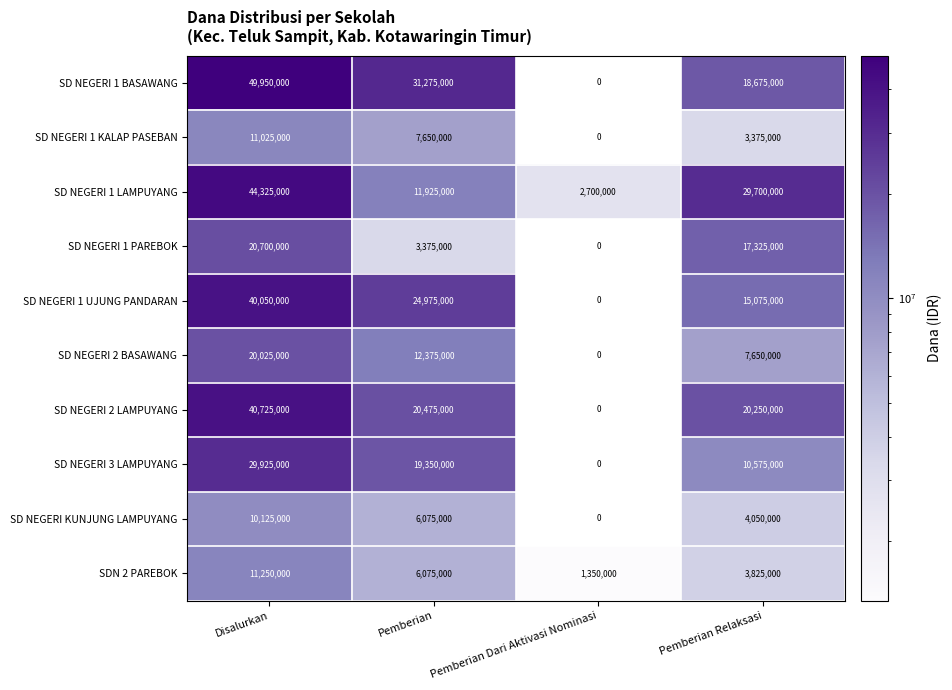

What is the difference between the maximum and second lowest values in the SD NEGERI 1 PAREBOK series?

17325000